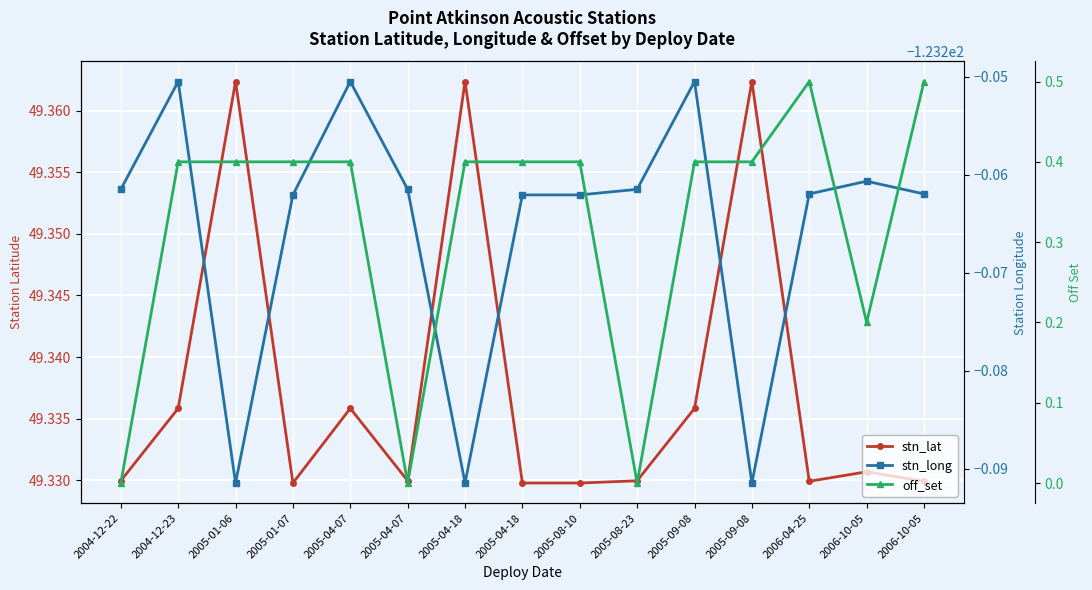

Between 2005-01-07 and 2005-09-08, which series saw the biggest shift?

stn_long